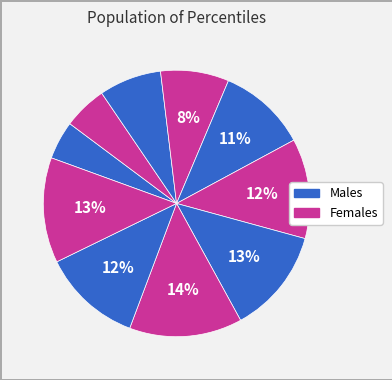

Count the number of slices in the pie.

10